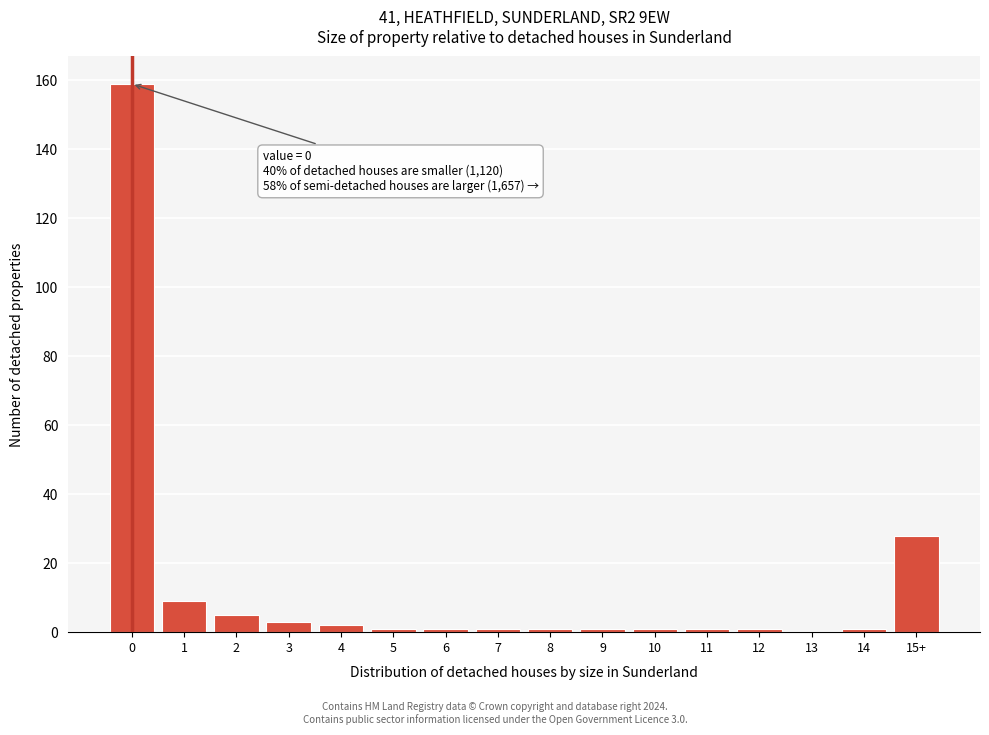

Reading right to left, extract all data points from this chart.

15+=28	14=1	13=0	12=1	11=1	10=1	9=1	8=1	7=1	6=1	5=1	4=2	3=3	2=5	1=9	0=159